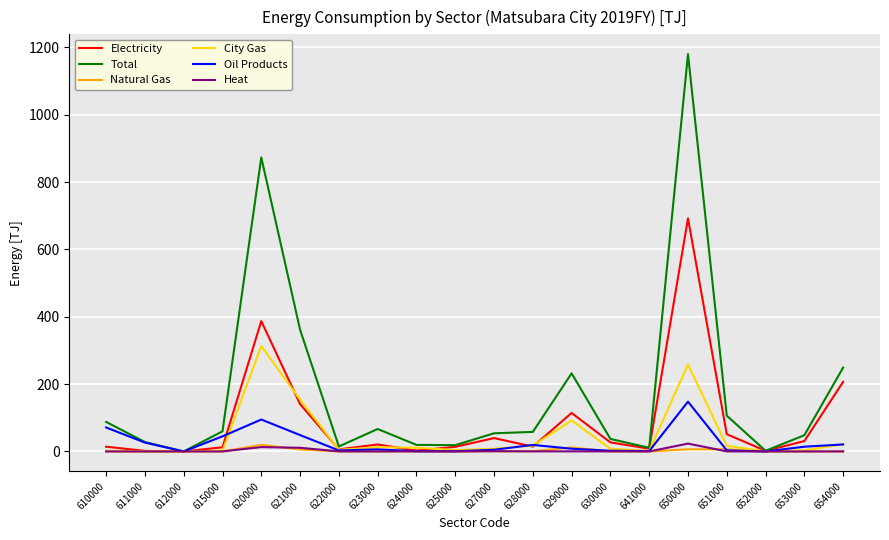

The value of Oil Products at 612000 is 0.0. True or false?

True